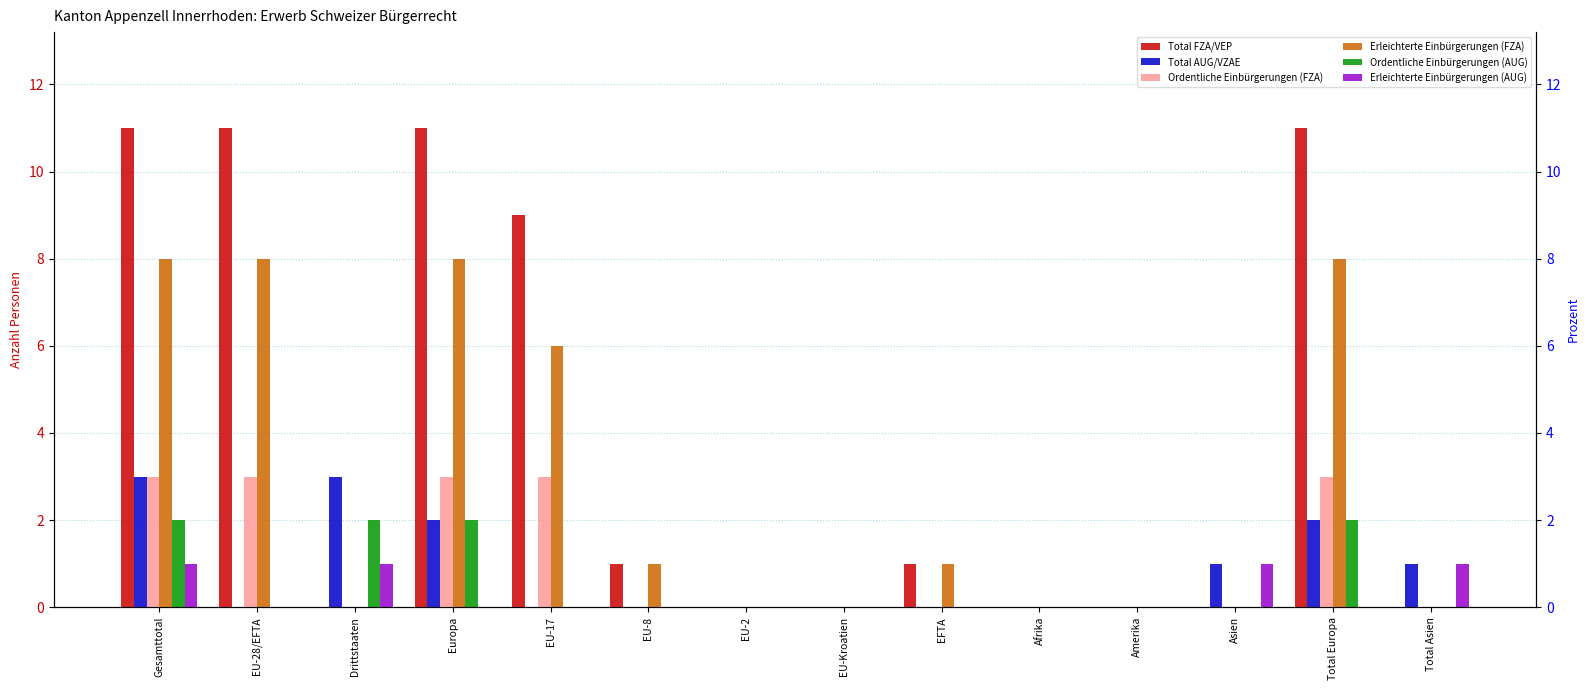

Does the chart contain any negative values?

No